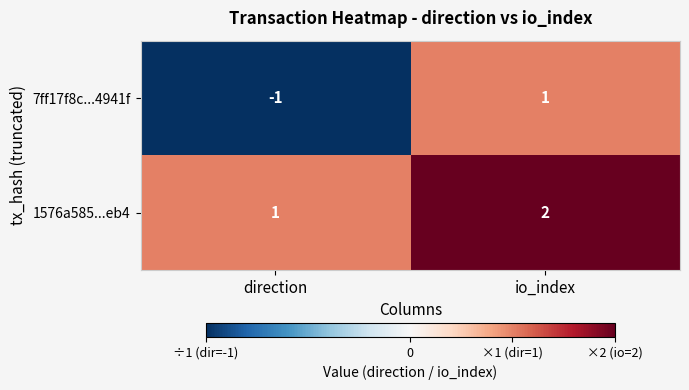

Which series changed the most between direction and io_index?

7ff17f8c...4941f